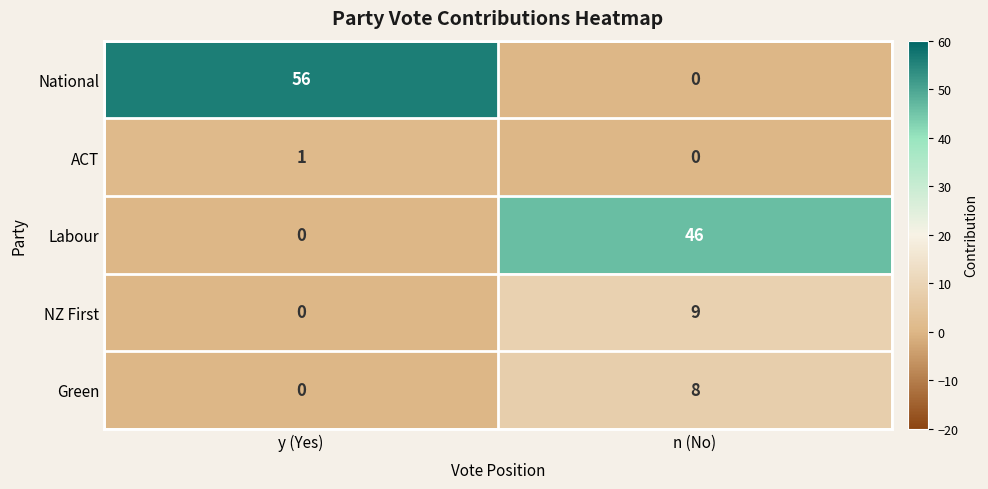

Read the Labour value at n (No), to the nearest 10.

50